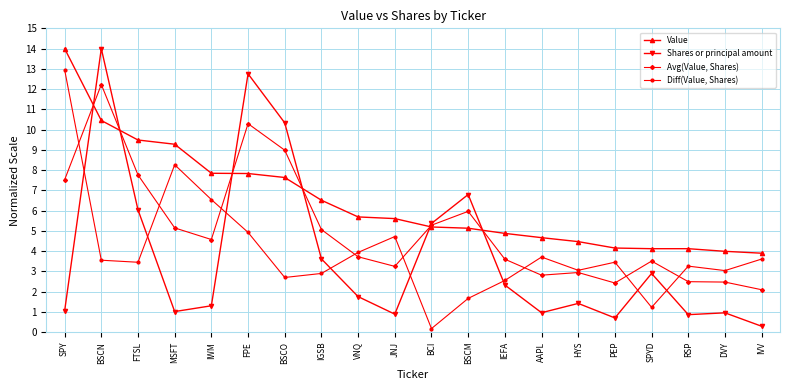

What is the value of the Shares or principal amount point at the 12th from the left?

6.8